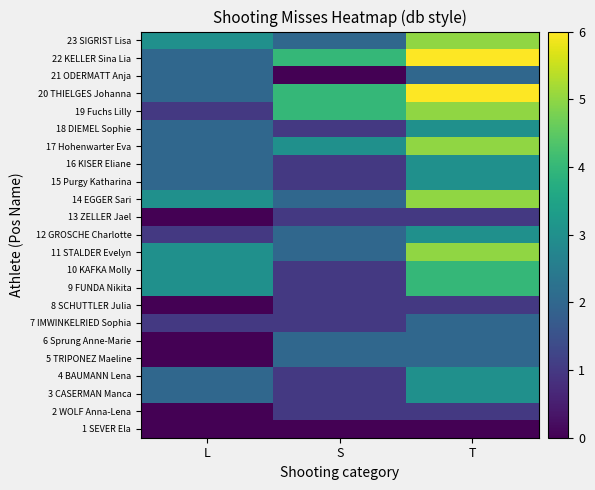

At how many categories does at least one series exceed 4?

1